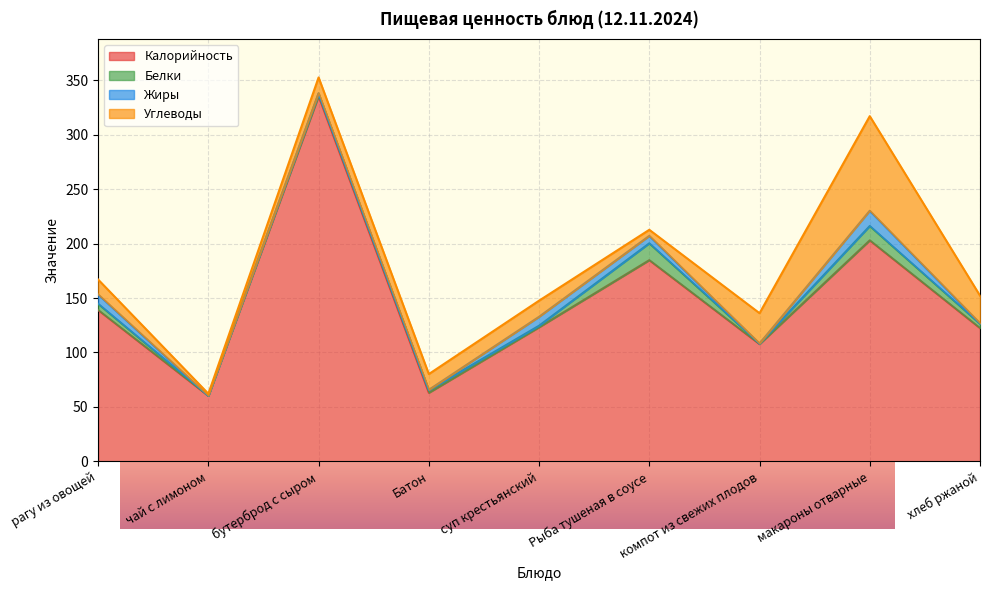

True or false: Углеводы has more than 0 interior local peaks.

True